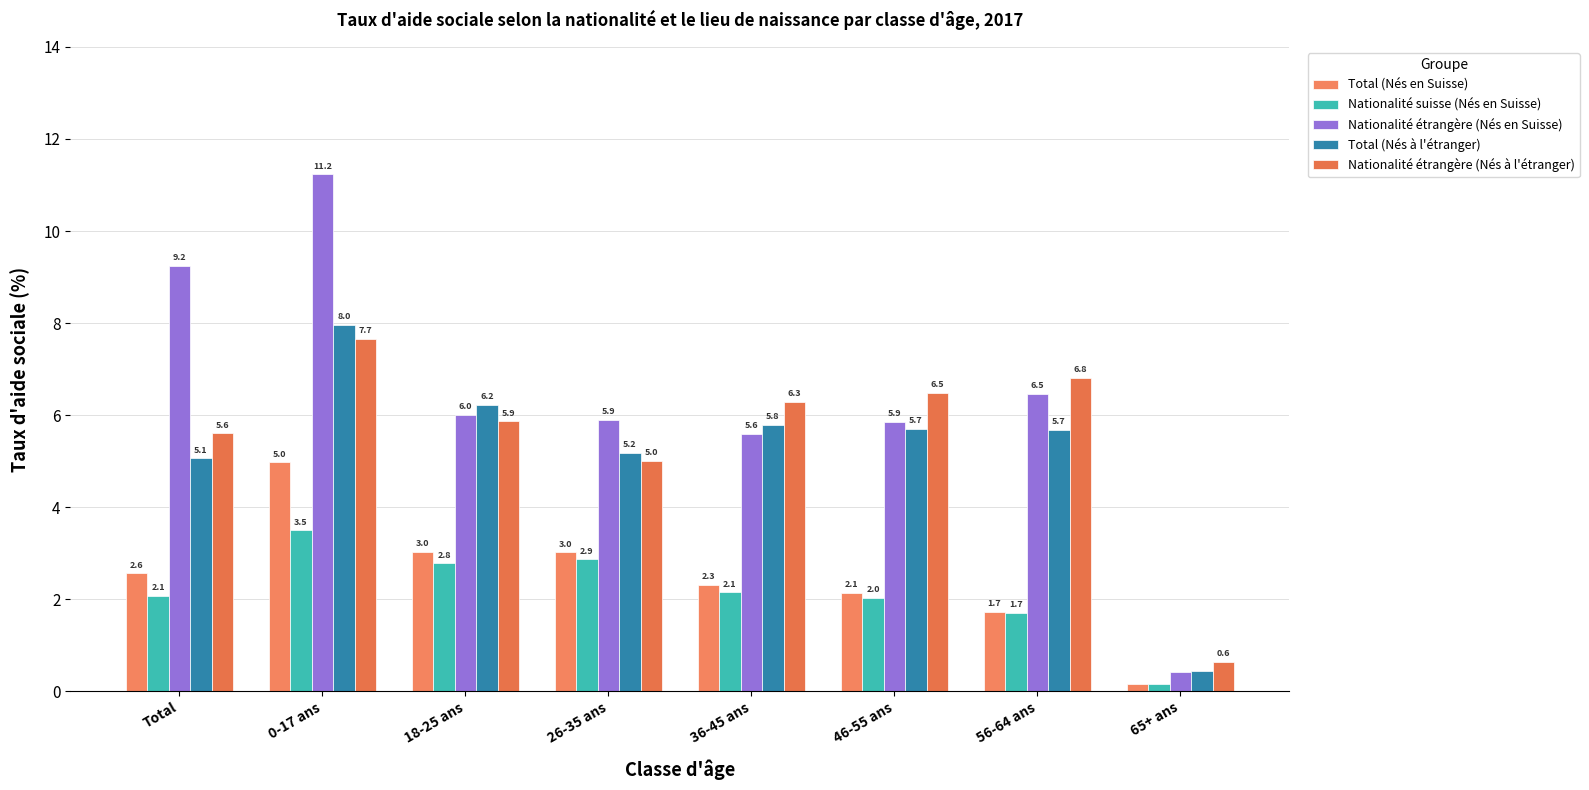

What is the sum of all Nationalité suisse (Nés en Suisse) values?

17.2